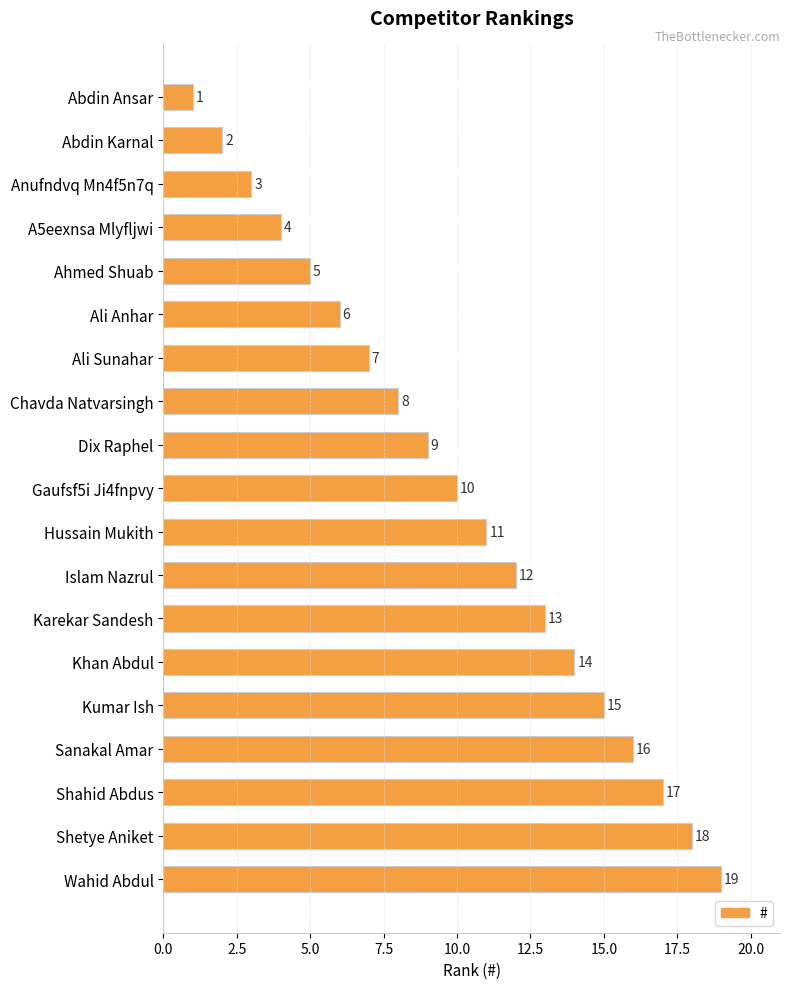

Which label corresponds to the largest value in the chart?

Wahid Abdul